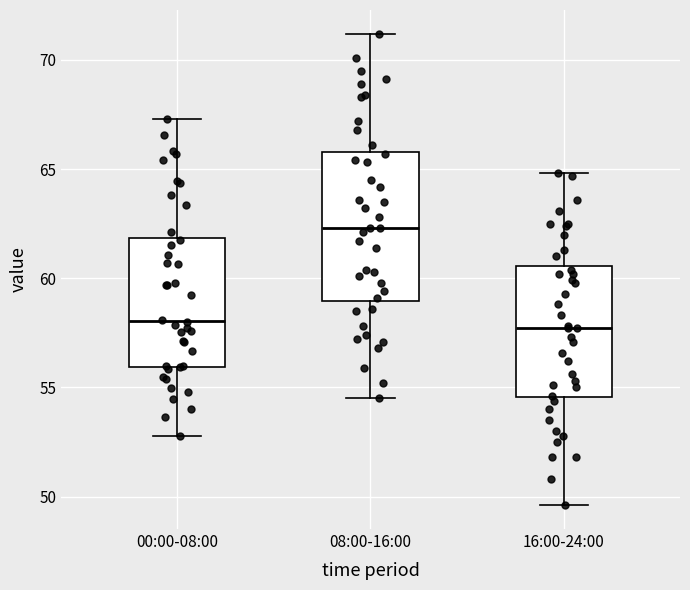

Which box's median line is the highest?

08:00-16:00